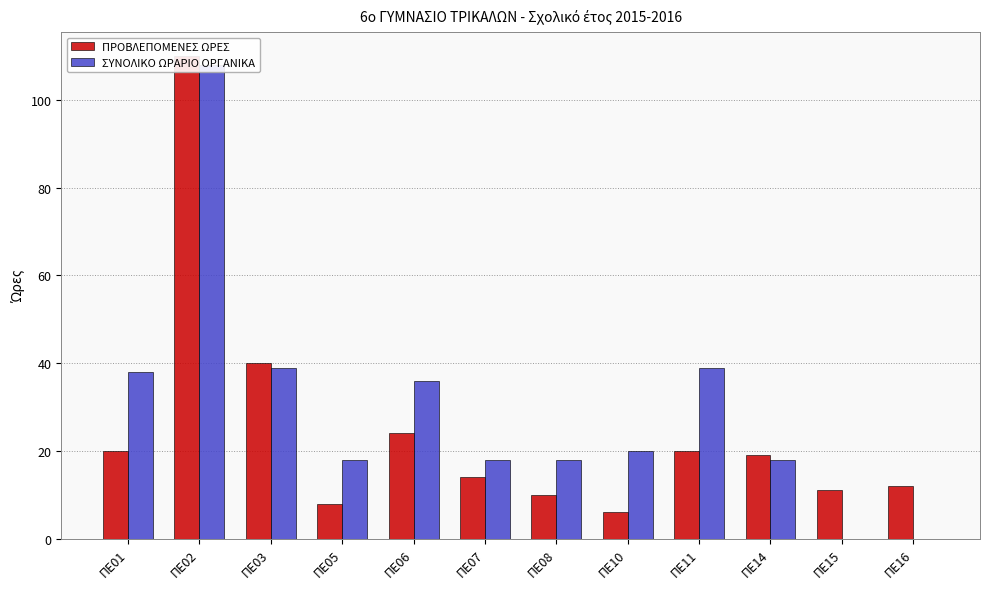

What is the difference between the ΣΥΝΟΛΙΚΟ ΩΡΑΡΙΟ ΟΡΓΑΝΙΚΑ values at ΠΕ16 and ΠΕ01?

38